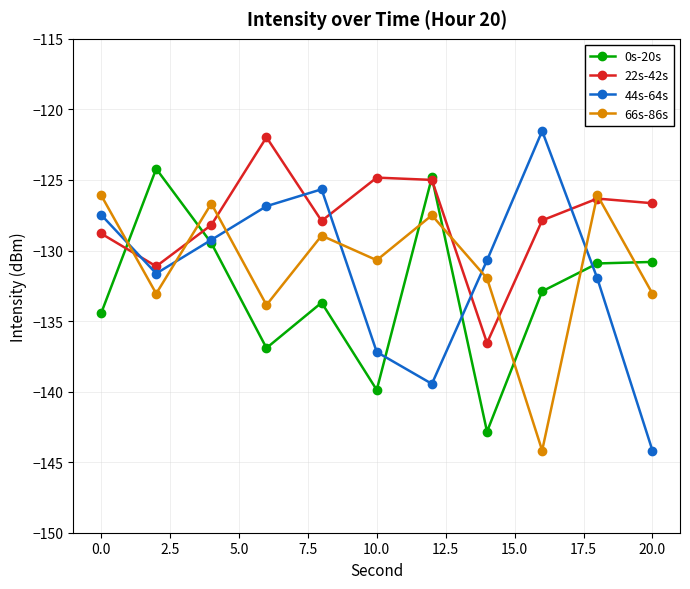

True or false: 0s-20s and 66s-86s cross at least once.

True